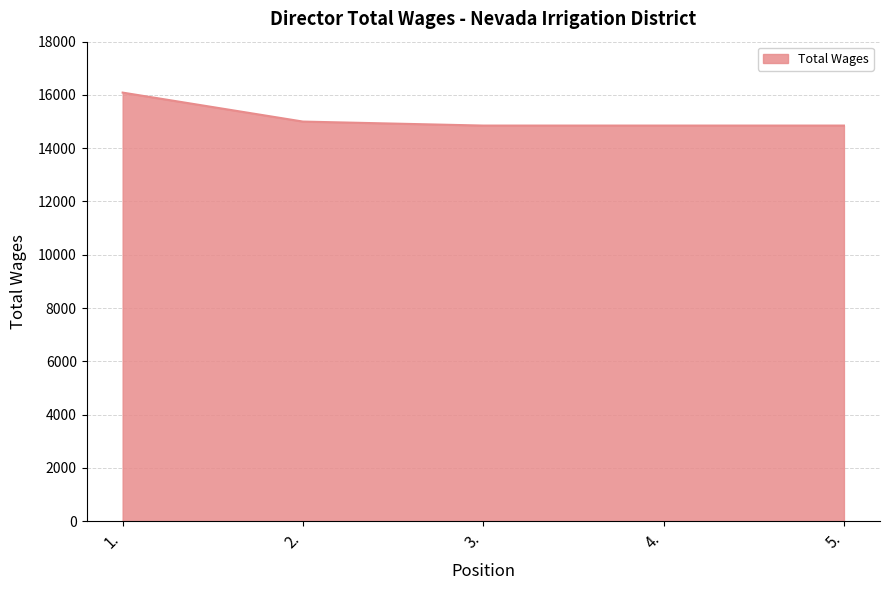

What is the maximum value shown in the chart?

16088